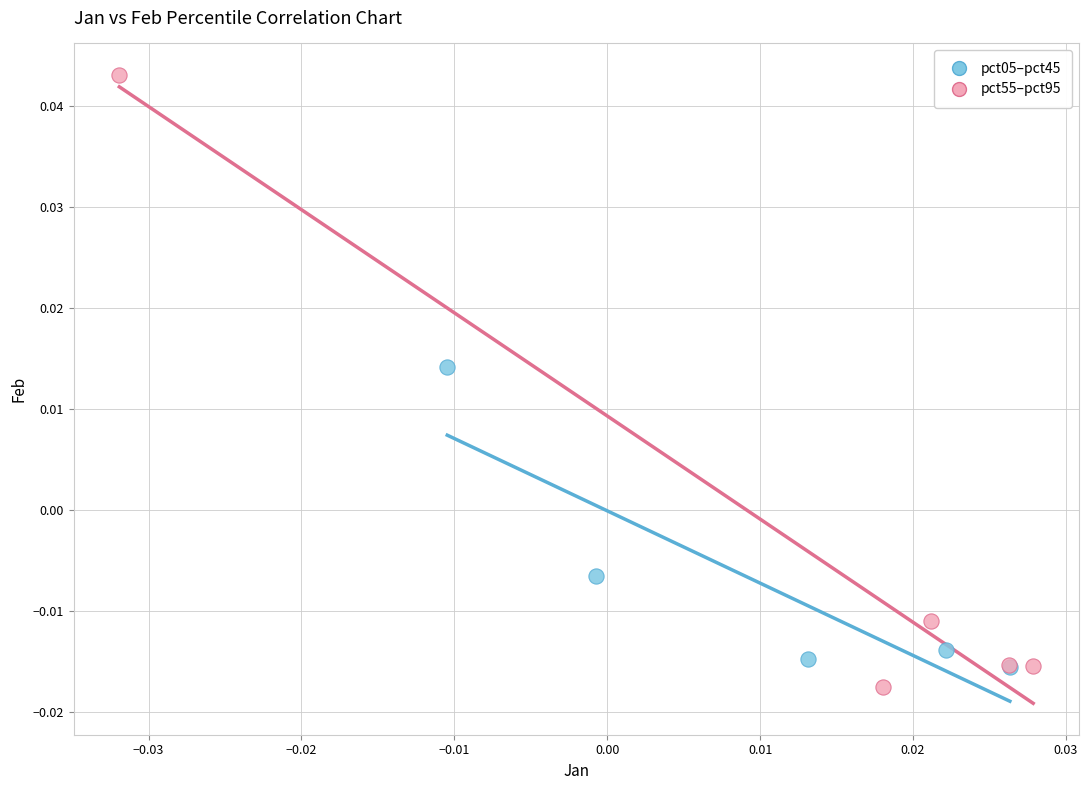

Which series has the largest Y range (max minus min)?

pct55–pct95